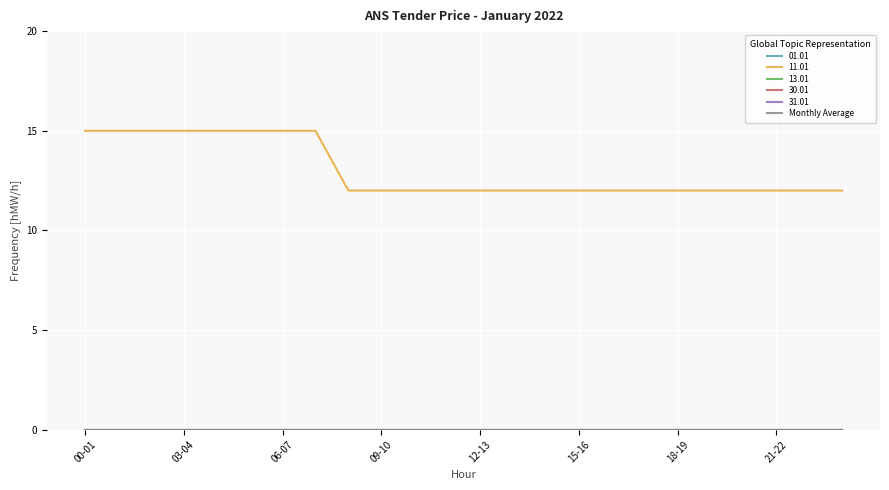

Which category has the lowest value across all series?

00-01